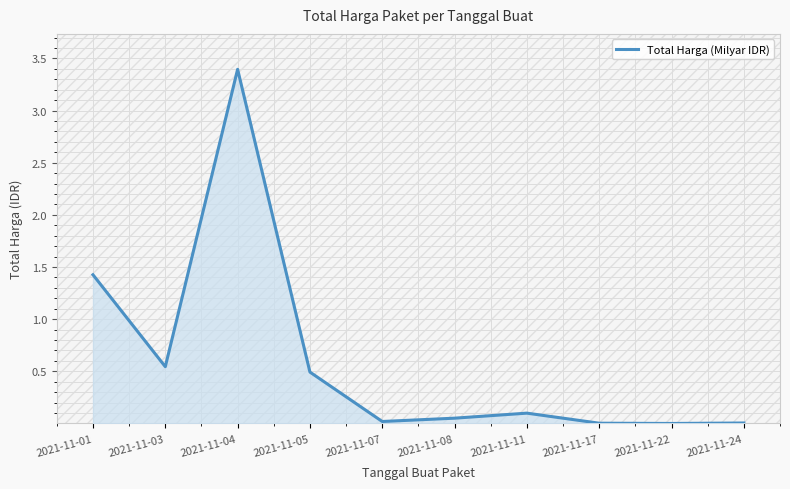

How many categories are shown in the chart?

10